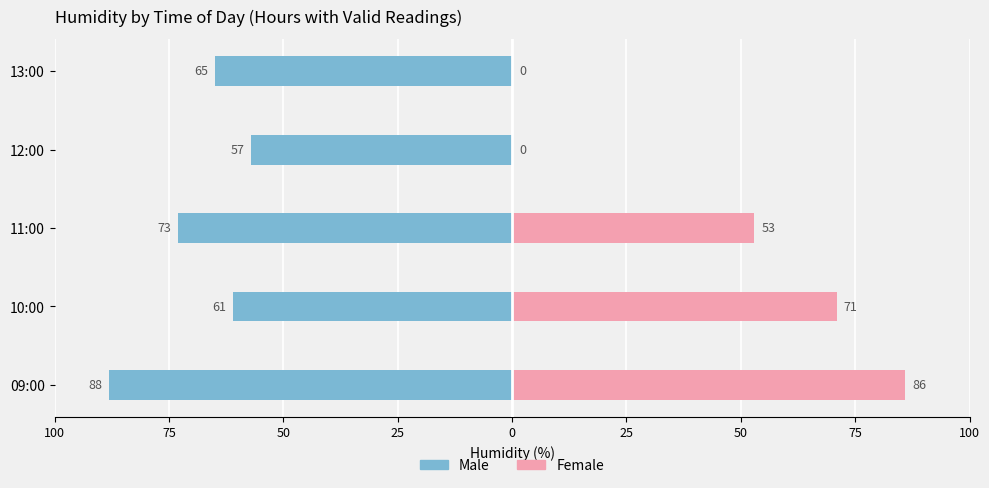

What are all the series names shown in the legend?

Male, Female